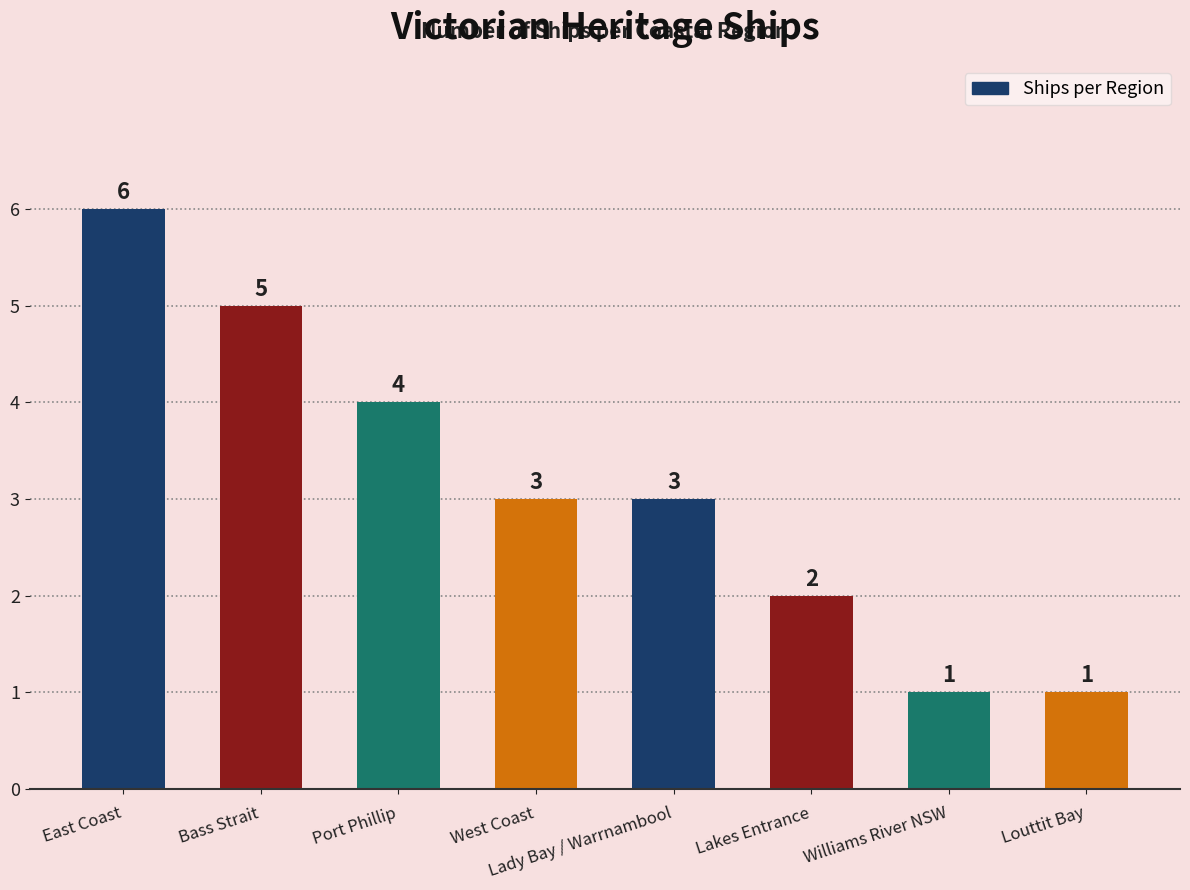

How many data points are less than 3?

3